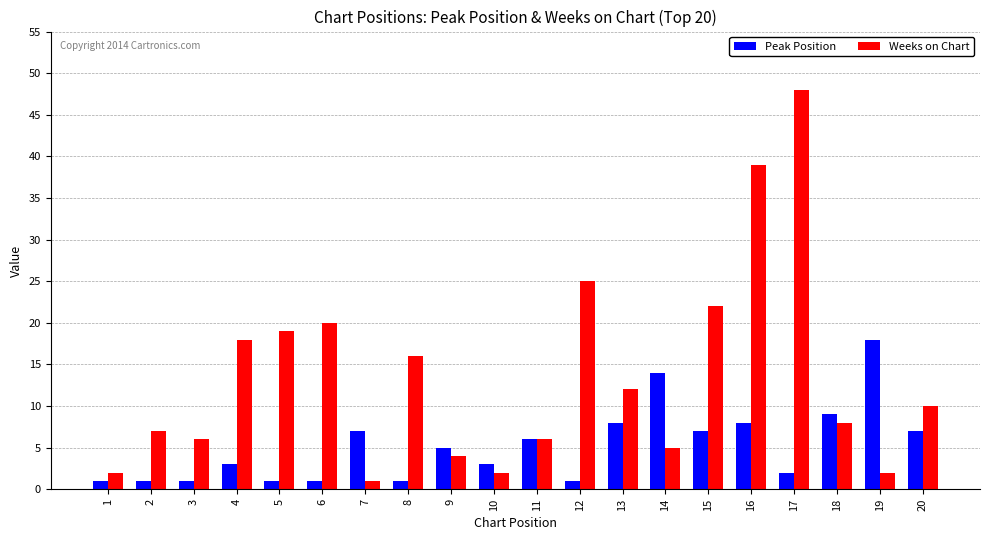

Rank the series by their average value, from lowest to highest.

Peak Position, Weeks on Chart